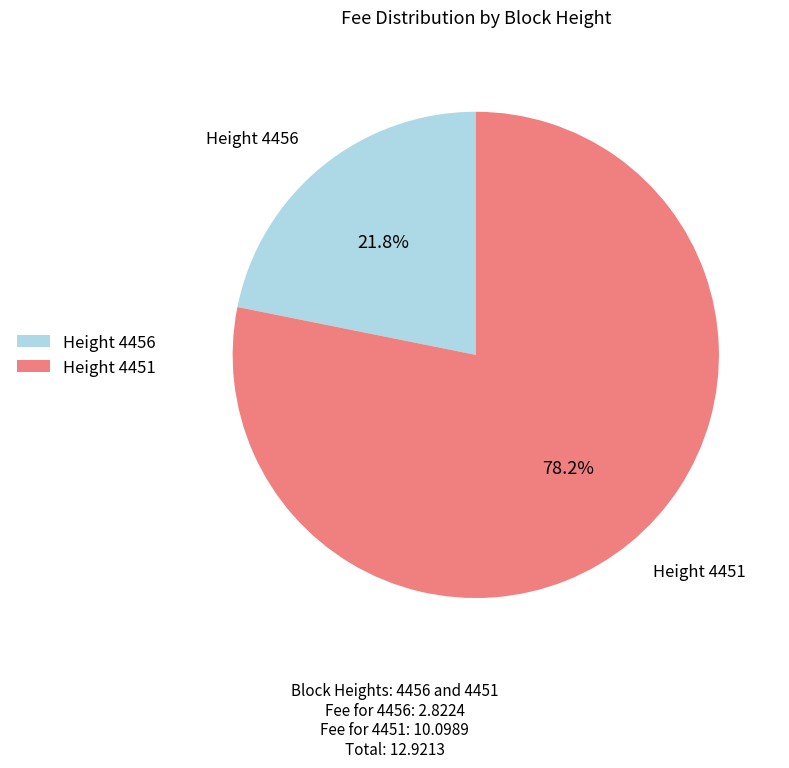

Between Height 4456 and Height 4451, which is larger?

Height 4451